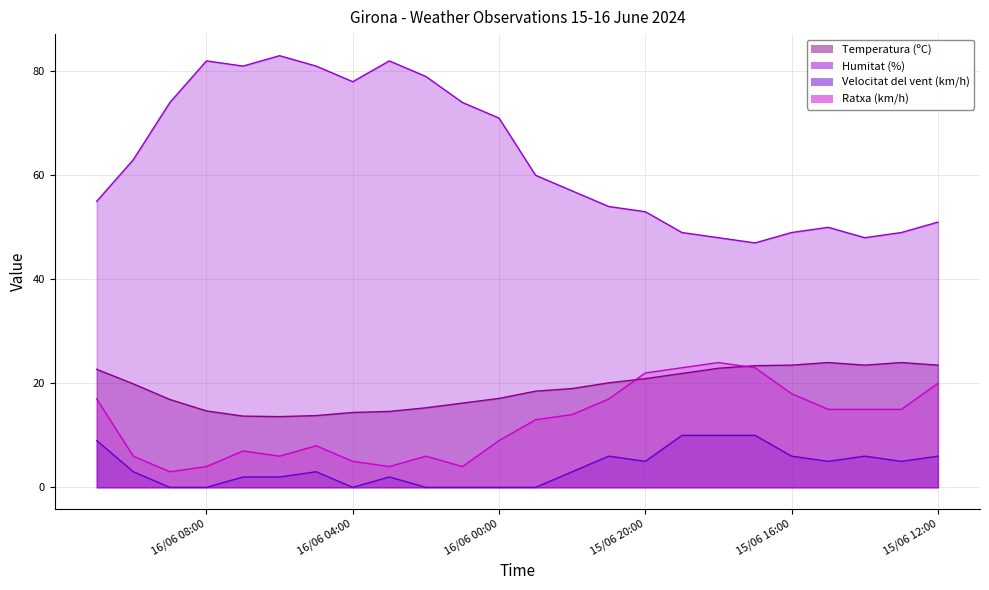

What is the difference between the maximum and minimum values in the Ratxa (km/h) series?

21.0